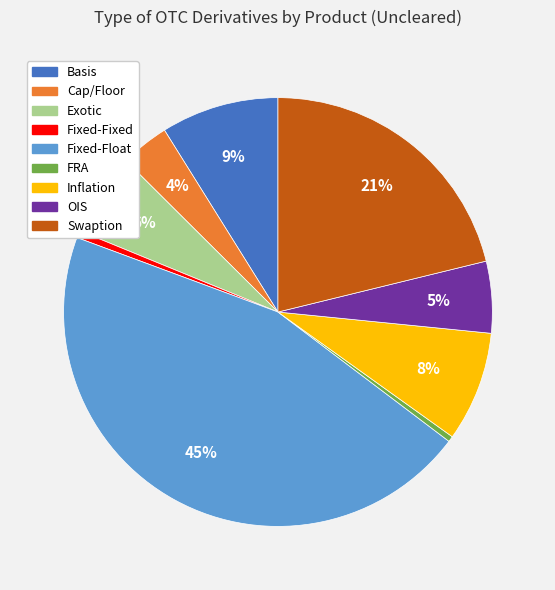

To the nearest percent, what is the difference between the FRA and Exotic slice percentages?

6%